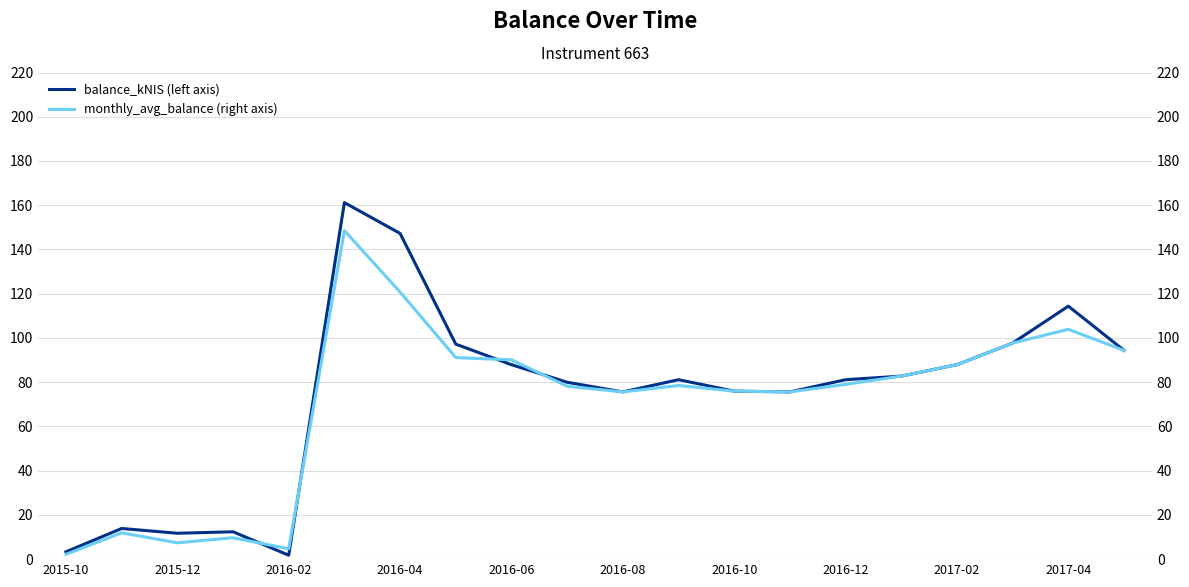

What is the maximum value for monthly_avg_balance (right axis)?

148.5